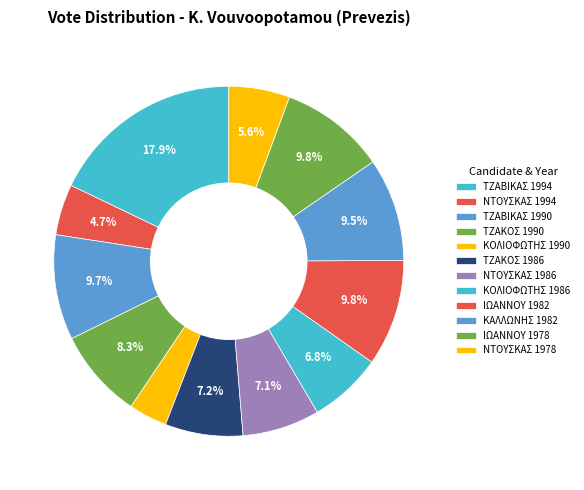

How many segments does this pie chart have?

12